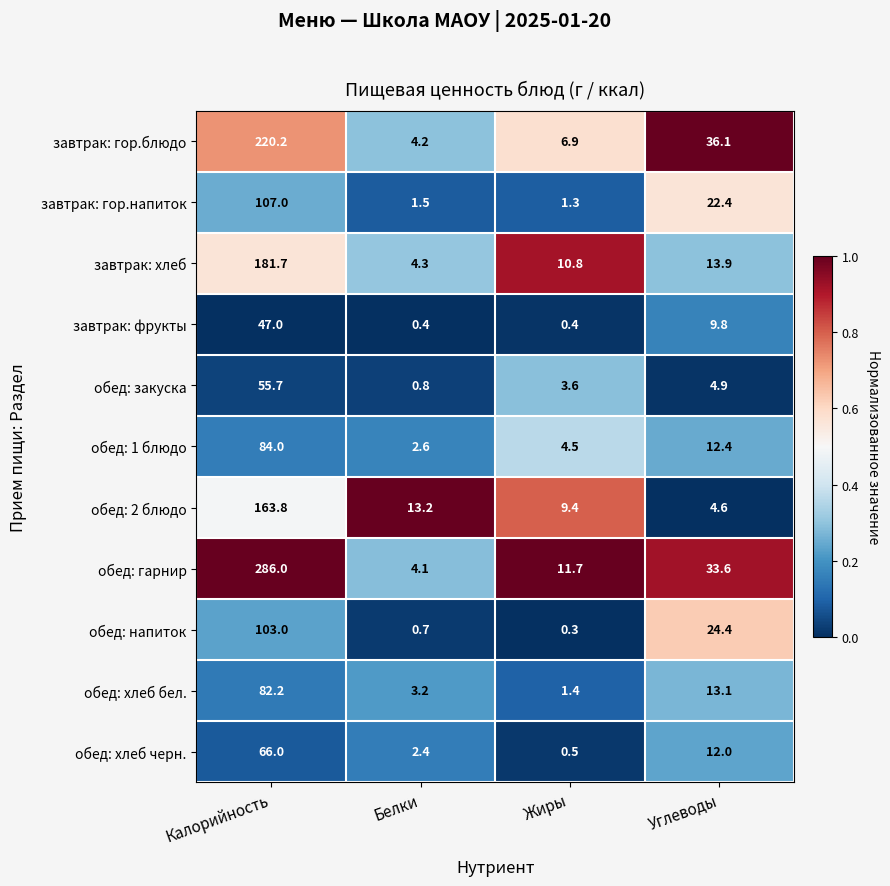

The обед: 1 блюдо series shows 84.0 at Калорийность. True or false?

True